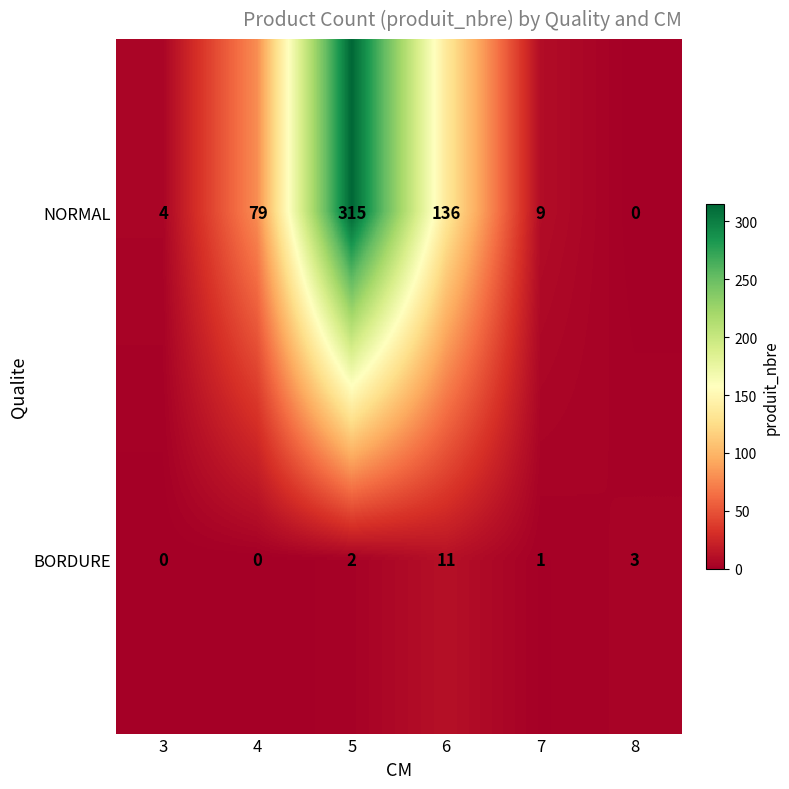

What is the spread (max minus min) of values at 3?

4